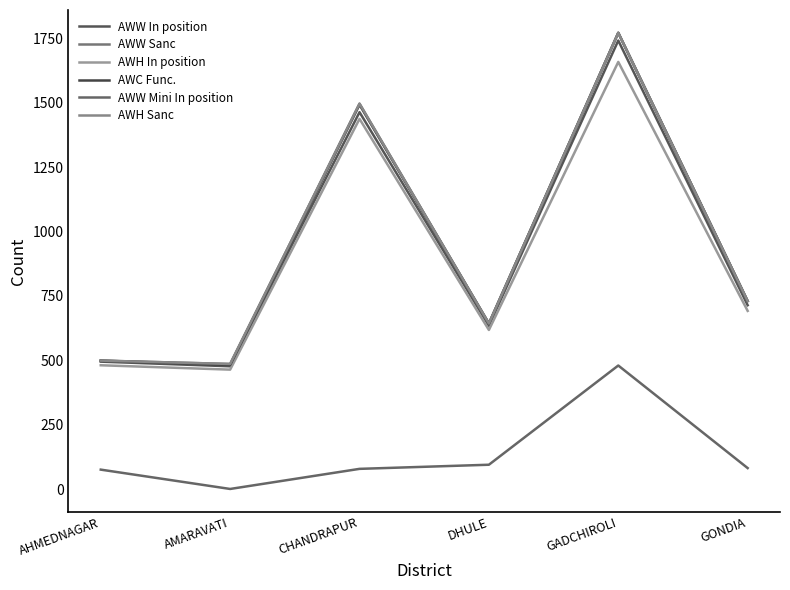

What value does the AWW Mini In position series have at DHULE, to the nearest 5?

95